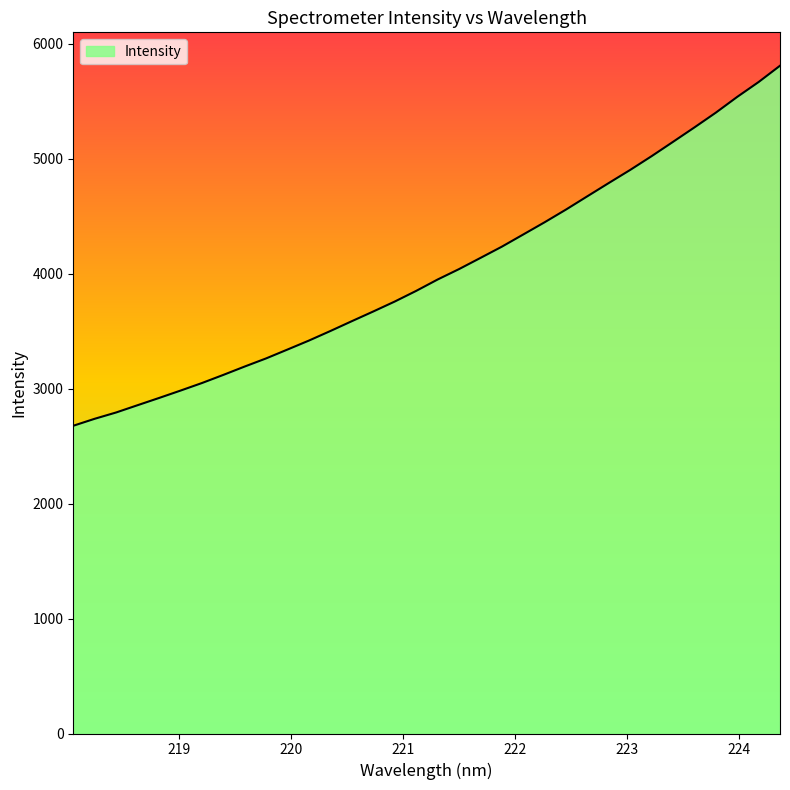

What is the greatest value displayed?

5807.0